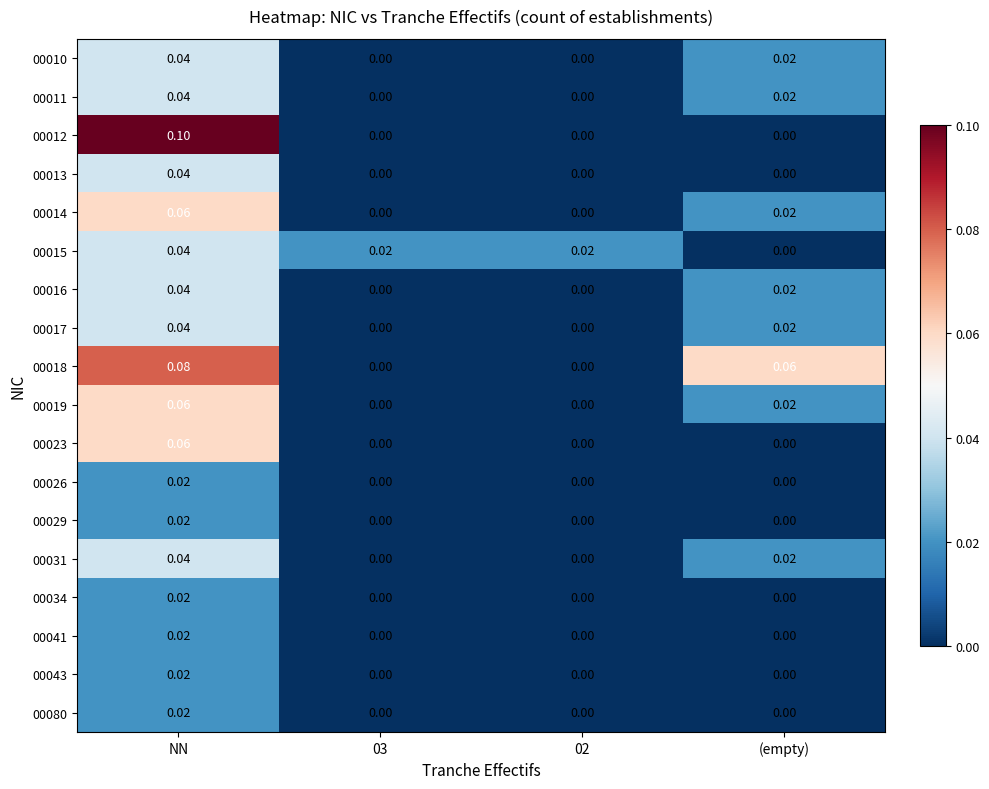

At which label does 00043 reach its peak?

NN